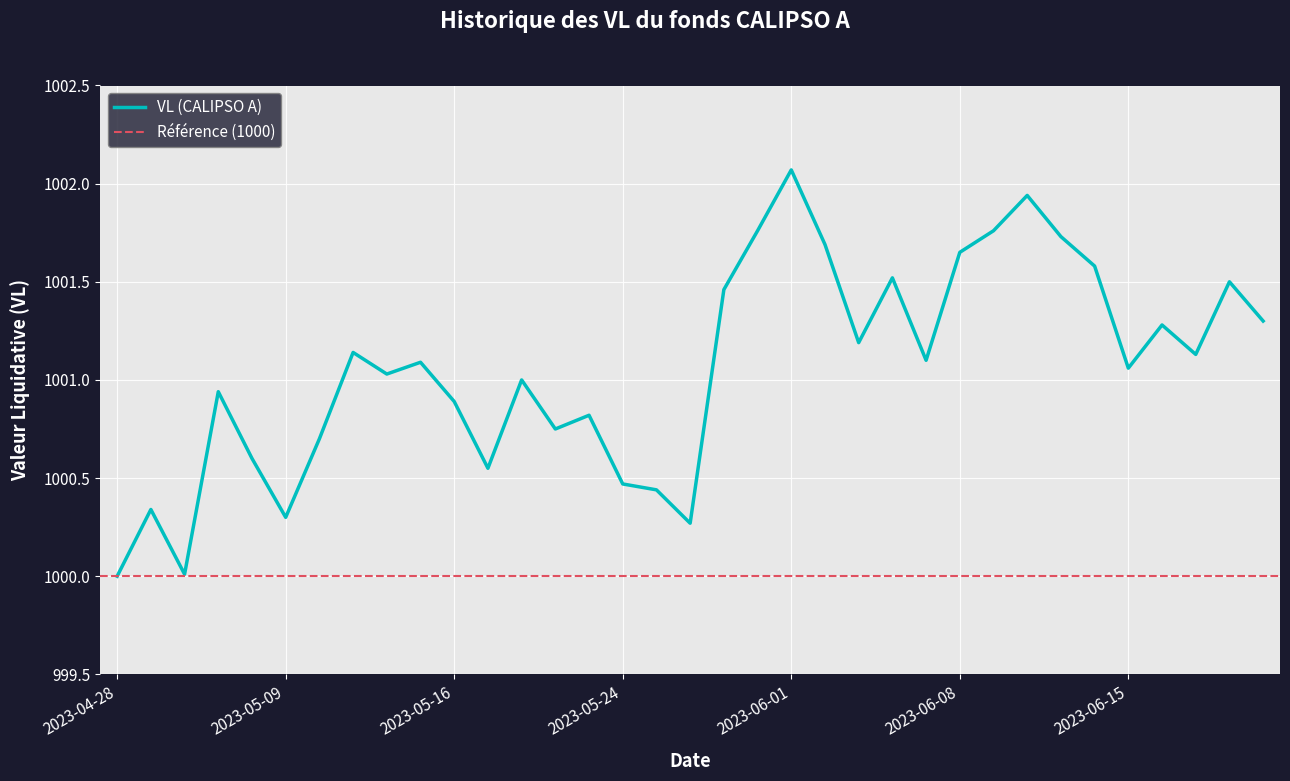

Reading left to right, extract all data points from this chart.

2023-04-28=1000.0	2023-05-02=1000.3	2023-05-03=1000.0	2023-05-04=1000.9	2023-05-05=1000.6	2023-05-09=1000.3	2023-05-10=1000.7	2023-05-11=1001.1	2023-05-12=1001.0	2023-05-15=1001.1	2023-05-16=1000.9	2023-05-17=1000.5	2023-05-19=1001.0	2023-05-22=1000.8	2023-05-23=1000.8	2023-05-24=1000.5	2023-05-25=1000.4	2023-05-26=1000.3	2023-05-30=1001.5	2023-05-31=1001.8	2023-06-01=1002.1	2023-06-02=1001.7	2023-06-05=1001.2	2023-06-06=1001.5	2023-06-07=1001.1	2023-06-08=1001.6	2023-06-09=1001.8	2023-06-12=1001.9	2023-06-13=1001.7	2023-06-14=1001.6	2023-06-15=1001.1	2023-06-16=1001.3	2023-06-19=1001.1	2023-06-20=1001.5	2023-06-21=1001.3